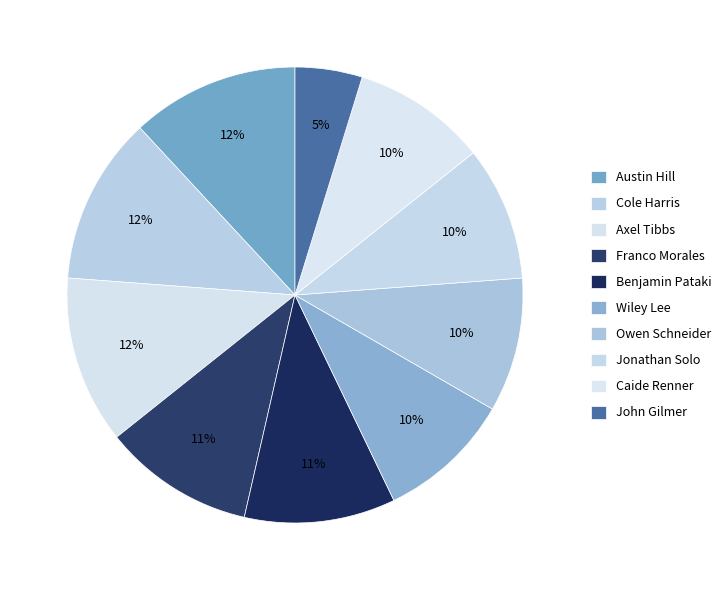

To the nearest percent, what is the average slice percentage?

10%